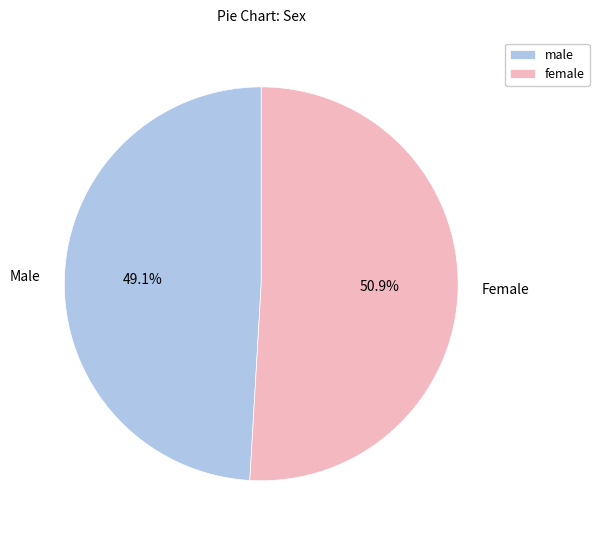

What percentage is the Female slice, to the nearest percent?

51%